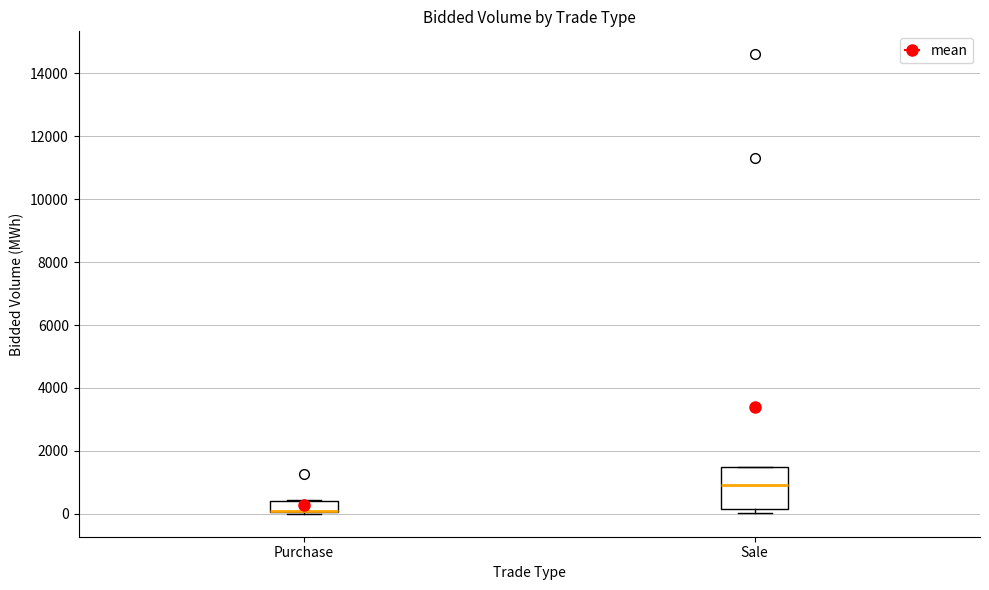

Which box is the tallest, from its lower edge to its upper edge?

Sale